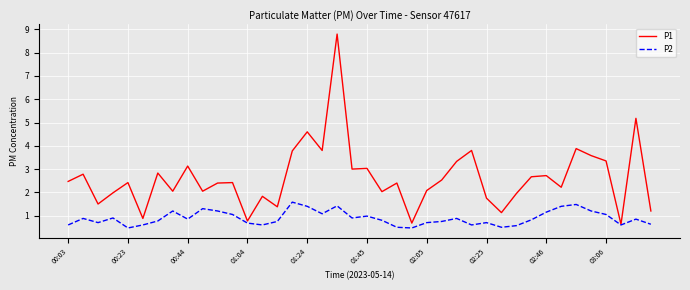

What is the lowest value of the P2 series?

0.5